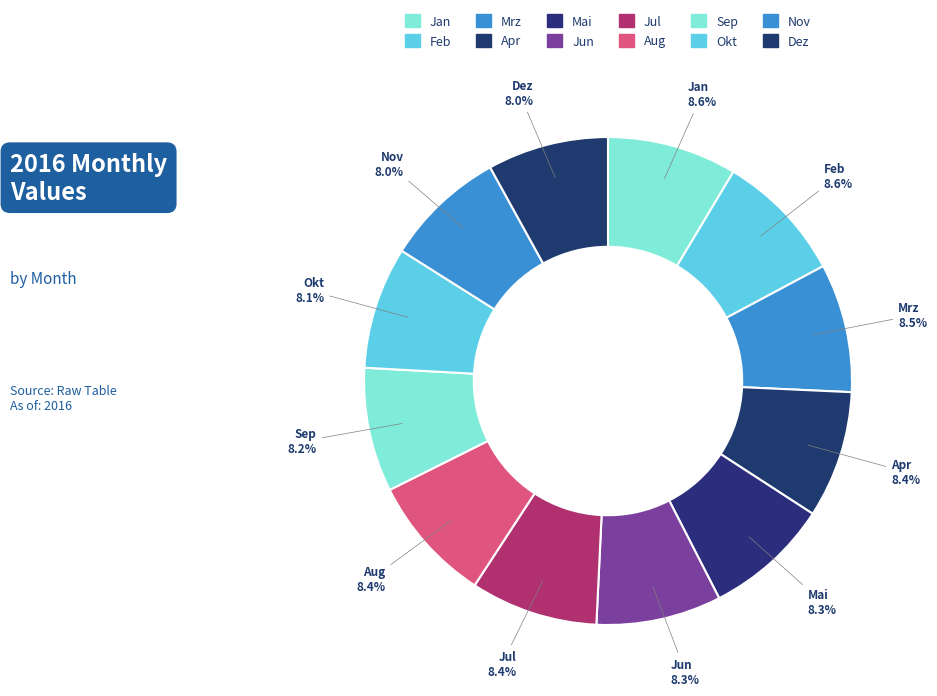

Count the number of slices in the pie.

12